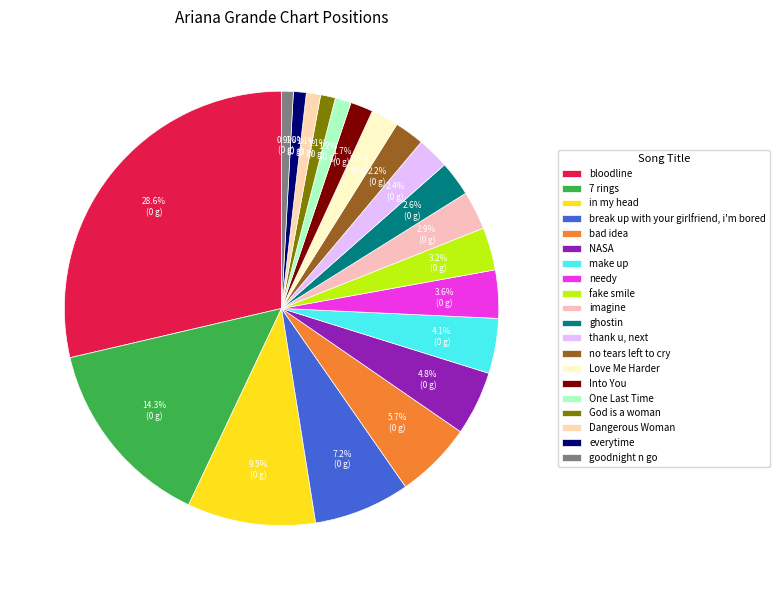

Count the number of slices in the pie.

20